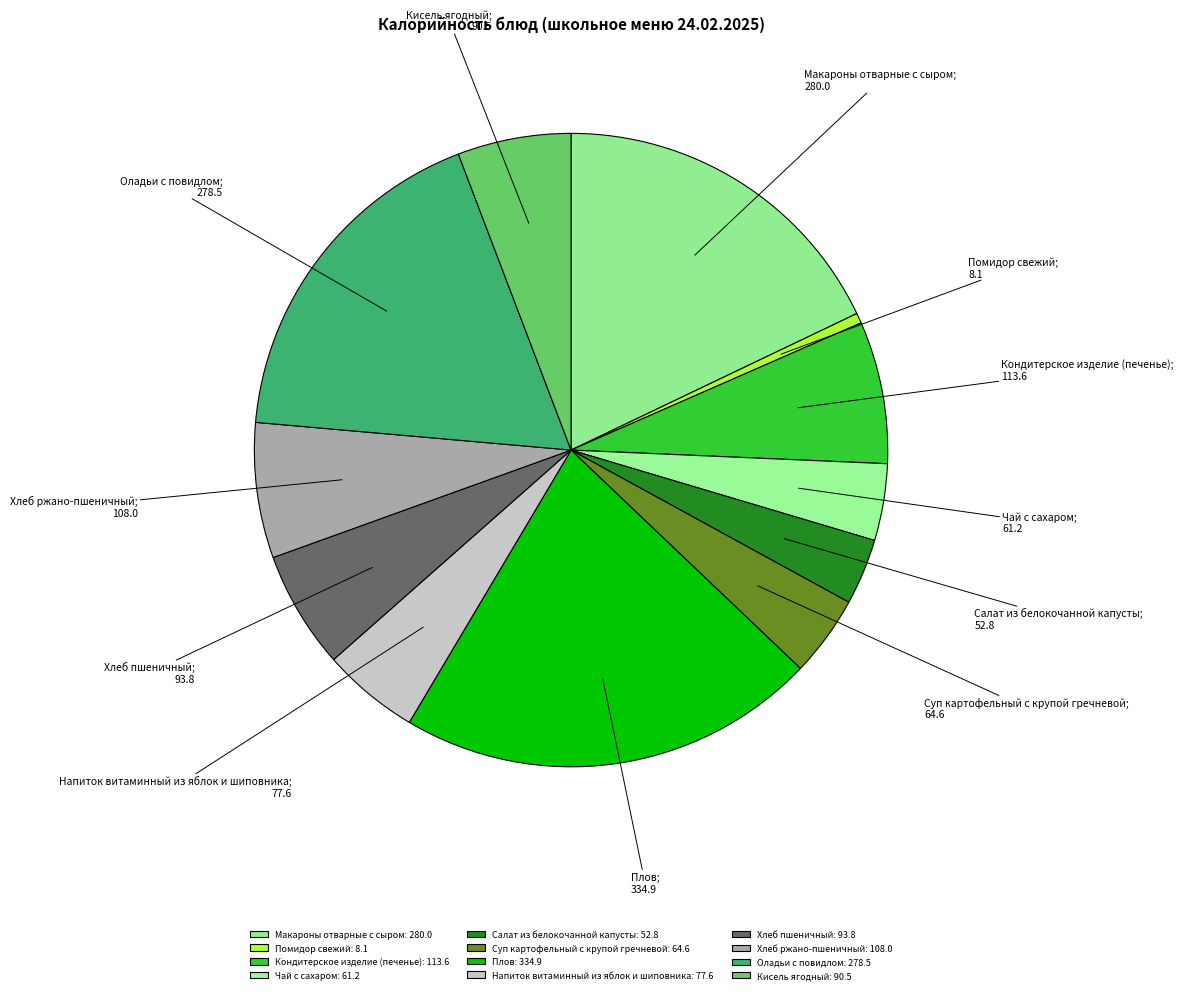

What is the ratio of the value at Кондитерское изделие (печенье) to the value at Чай с сахаром?

1.9